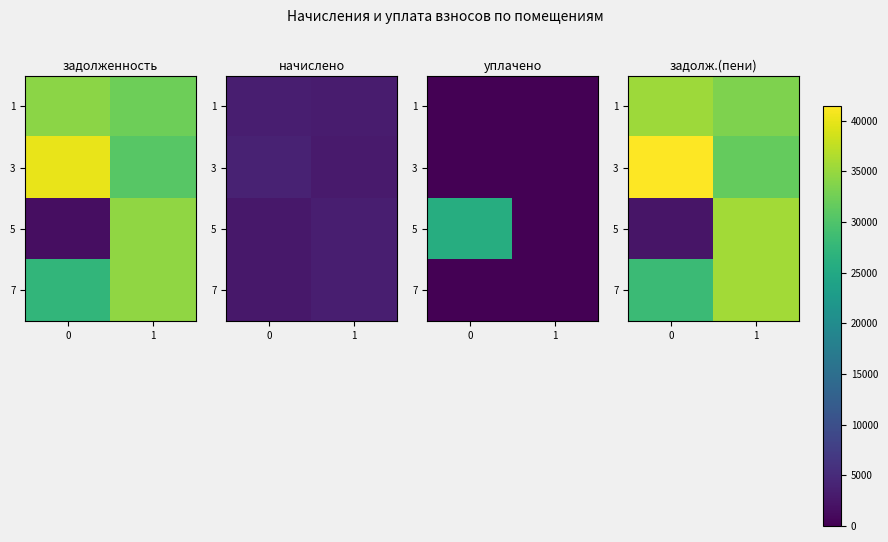

What is the greatest value displayed?

41445.0